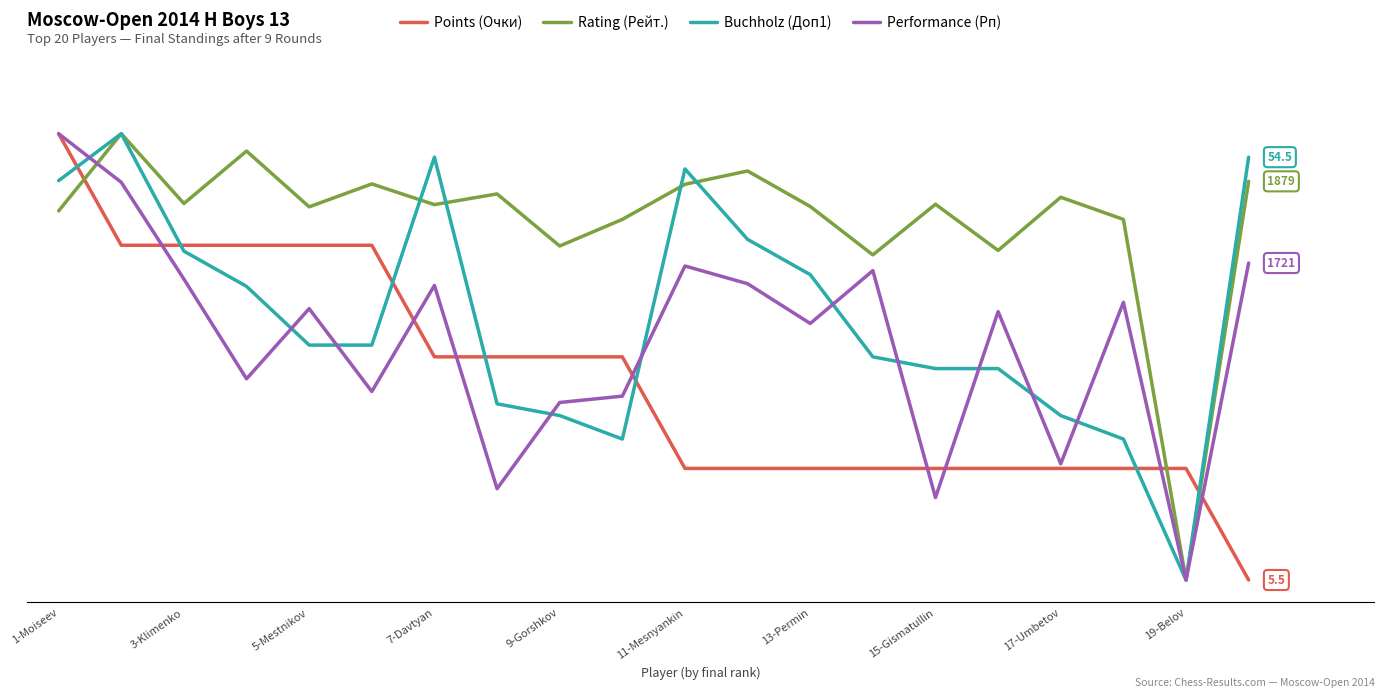

At which label does Buchholz (Доп1) reach its minimum?

19-Belov